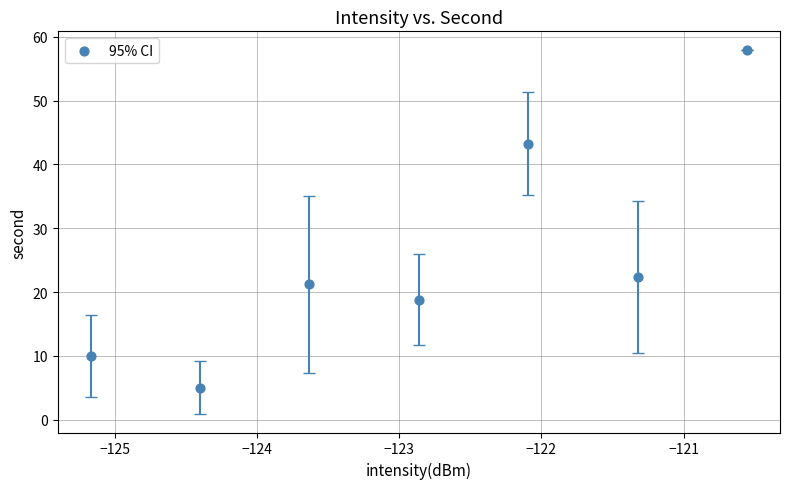

What Y value in the scatter plot is closest to 31?

22.4